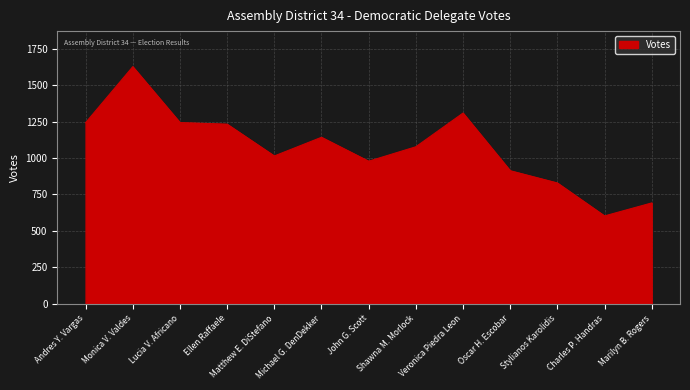

What value does the data have at Charles P. Handras, to the nearest 100?

600